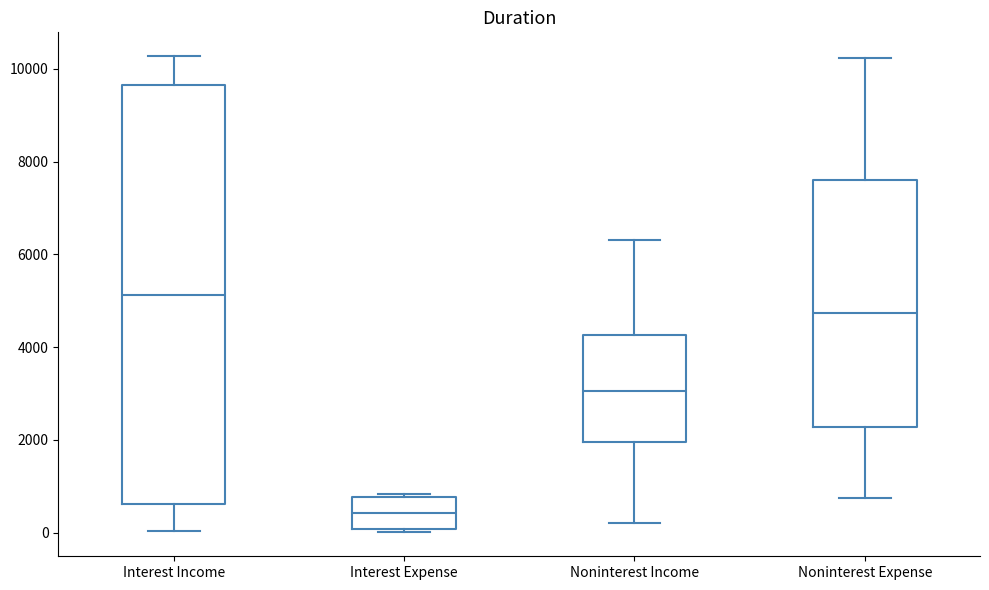

Which box has the lowest median line?

Interest Expense